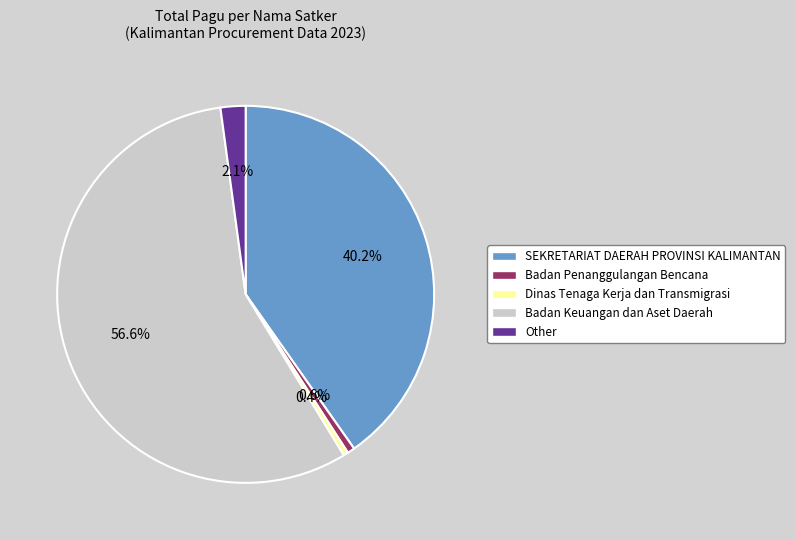

How much of the chart is everything except Dinas Tenaga Kerja dan Transmigrasi?

99.6%